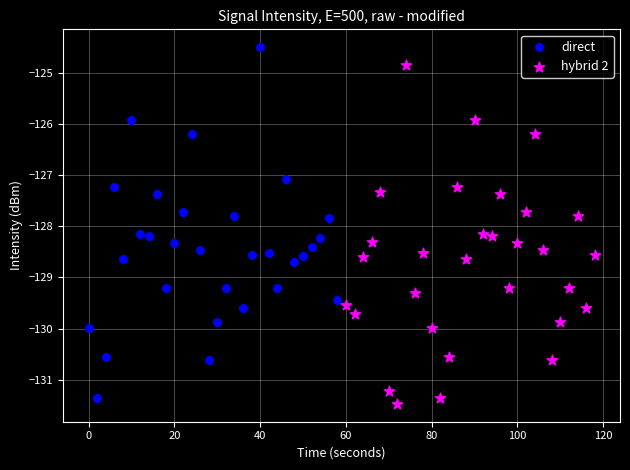

Which series contains the highest Y value?

direct